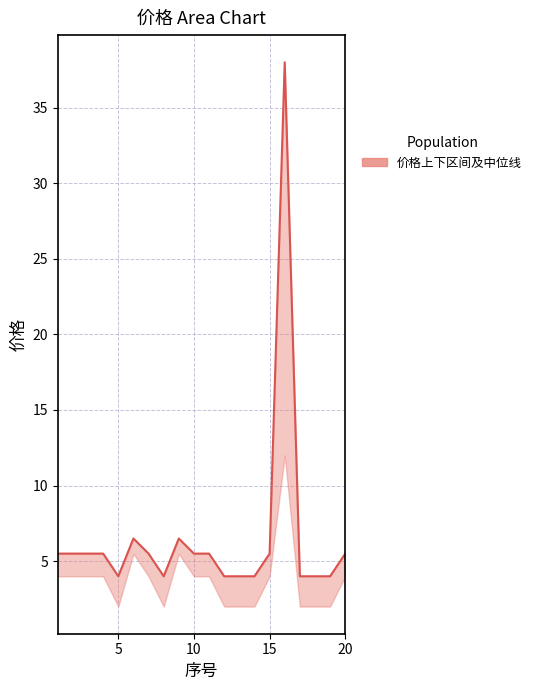

Where is the data nearest to the value 21?

5